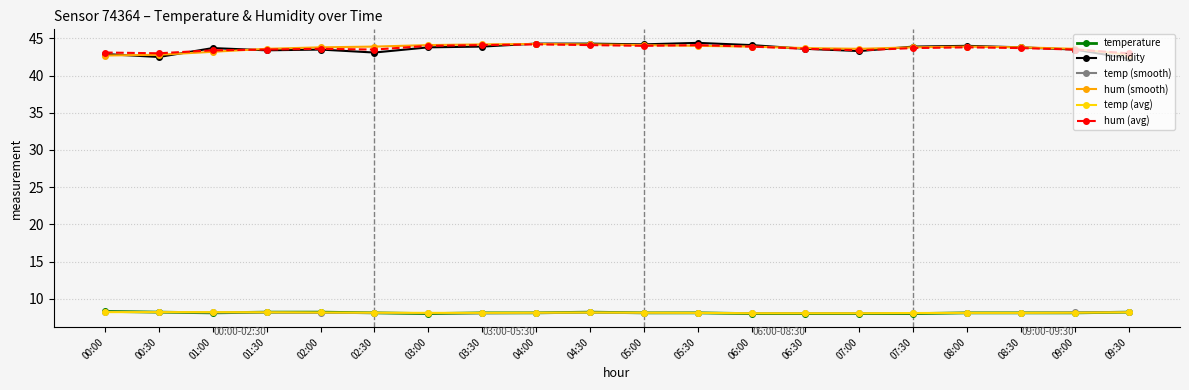

What is the total value across all series at 00:30?

152.9